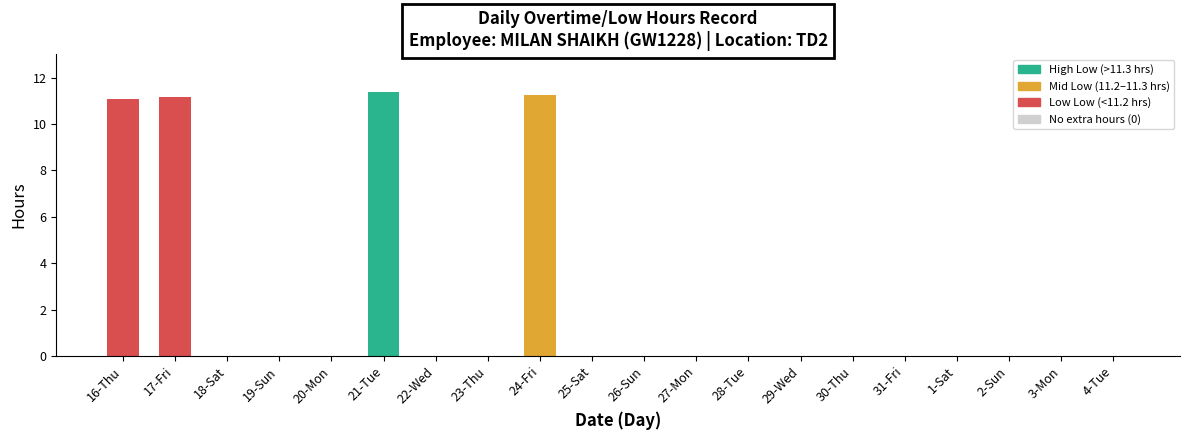

Which has a higher value, 27-Mon or 17-Fri?

17-Fri